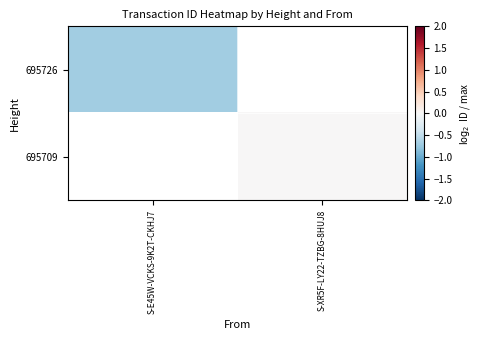

Between S-E45W-VCKS-9K2T-CKHJ7 and S-XR5F-LY22-TZBG-8HUJ8, which is larger?

S-XR5F-LY22-TZBG-8HUJ8